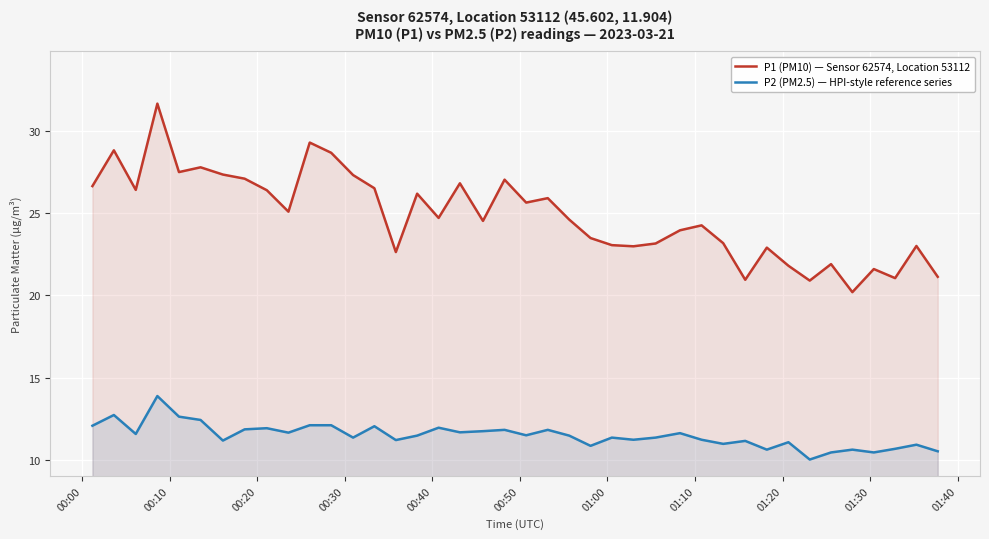

List the series in order of their peak value, highest first.

P1 (PM10) — Sensor 62574, Location 53112, P2 (PM2.5) — HPI-style reference series